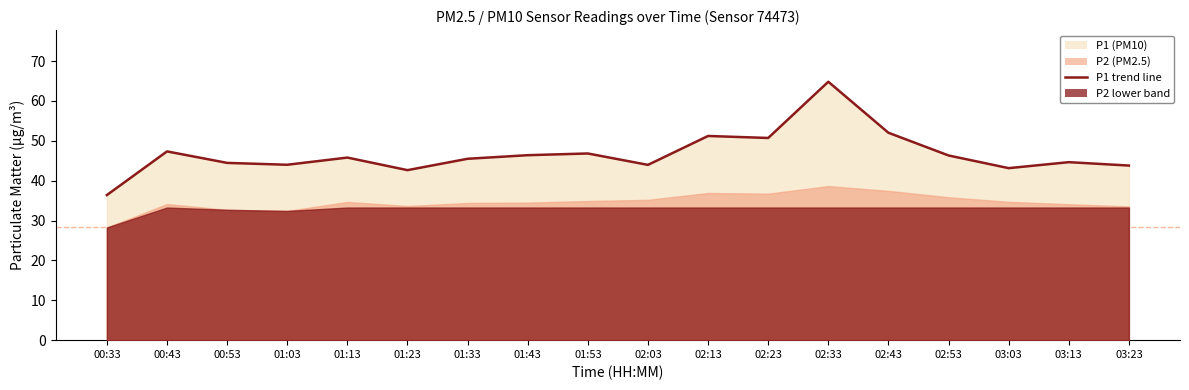

What is the difference between the maximum and minimum values?

28.4